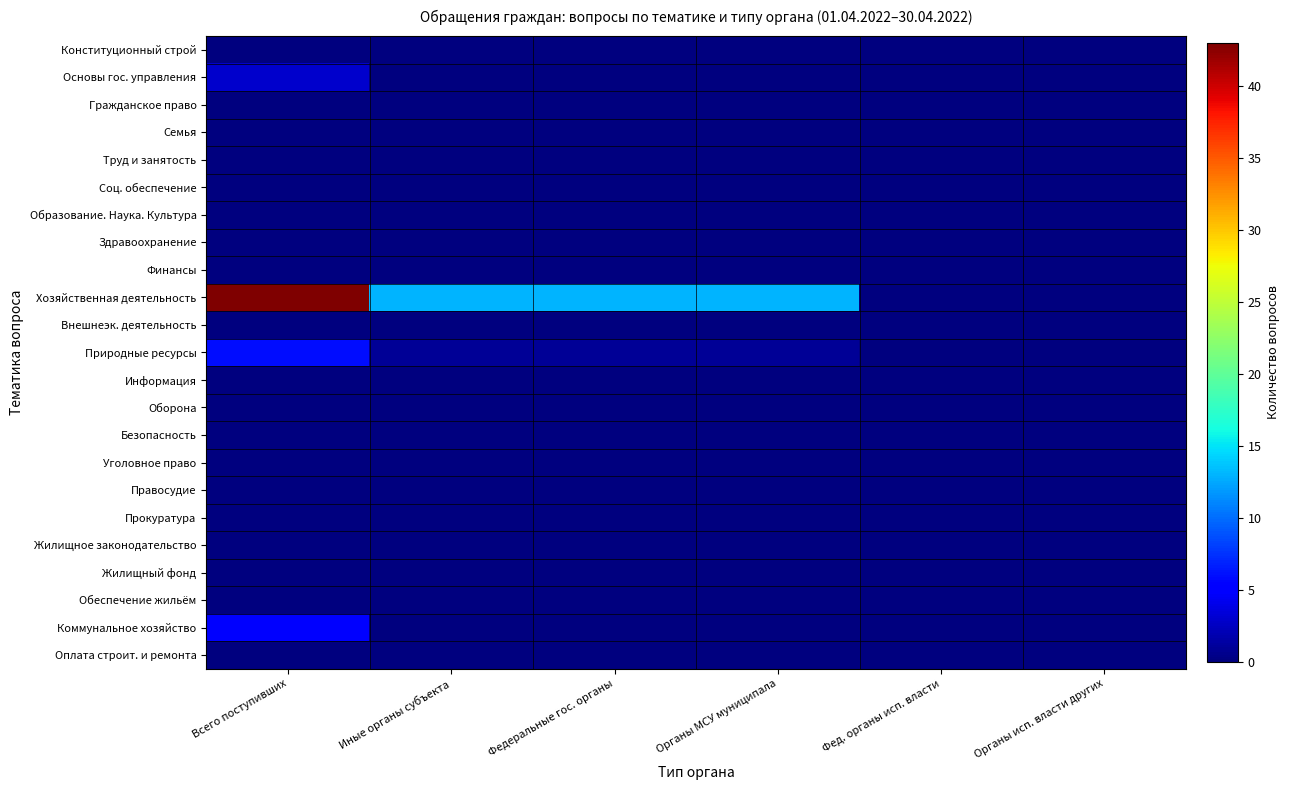

Between Всего поступивших and Органы МСУ муниципала, which series saw the biggest shift?

Хозяйственная деятельность